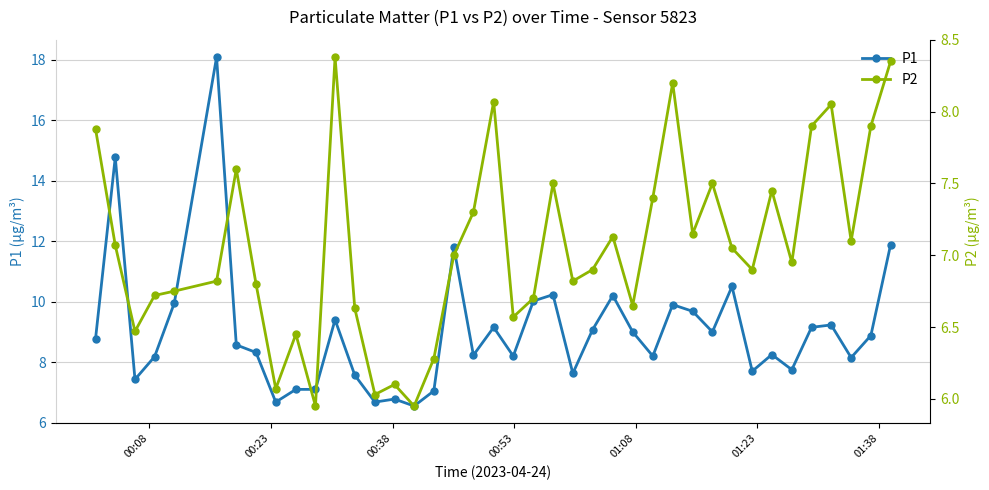

Reading left to right, list all the values displayed in this chart.

P1: 8.8	14.8	7.4	8.2	9.9	18.1	8.6	8.3	6.7	7.1	7.1	9.4	7.6	6.7	6.8	6.5	7.0	11.8	8.2	9.2	8.2	10.0	10.2	7.6	9.1	10.2	9.0	8.2	9.9	9.7	9.0	10.5	7.7	8.2	7.8	9.2	9.2	8.2	8.9	11.9
P2: 7.9	7.1	6.5	6.7	6.8	6.8	7.6	6.8	6.1	6.5	6.0	8.4	6.6	6.0	6.1	6.0	6.3	7.0	7.3	8.1	6.6	6.7	7.5	6.8	6.9	7.1	6.7	7.4	8.2	7.2	7.5	7.0	6.9	7.5	7.0	7.9	8.1	7.1	7.9	8.3